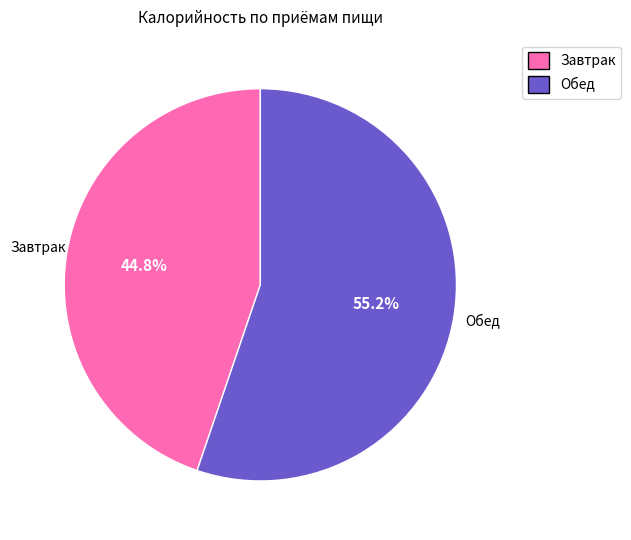

To the nearest percent, what is the difference between the largest and smallest slice percentages?

10%